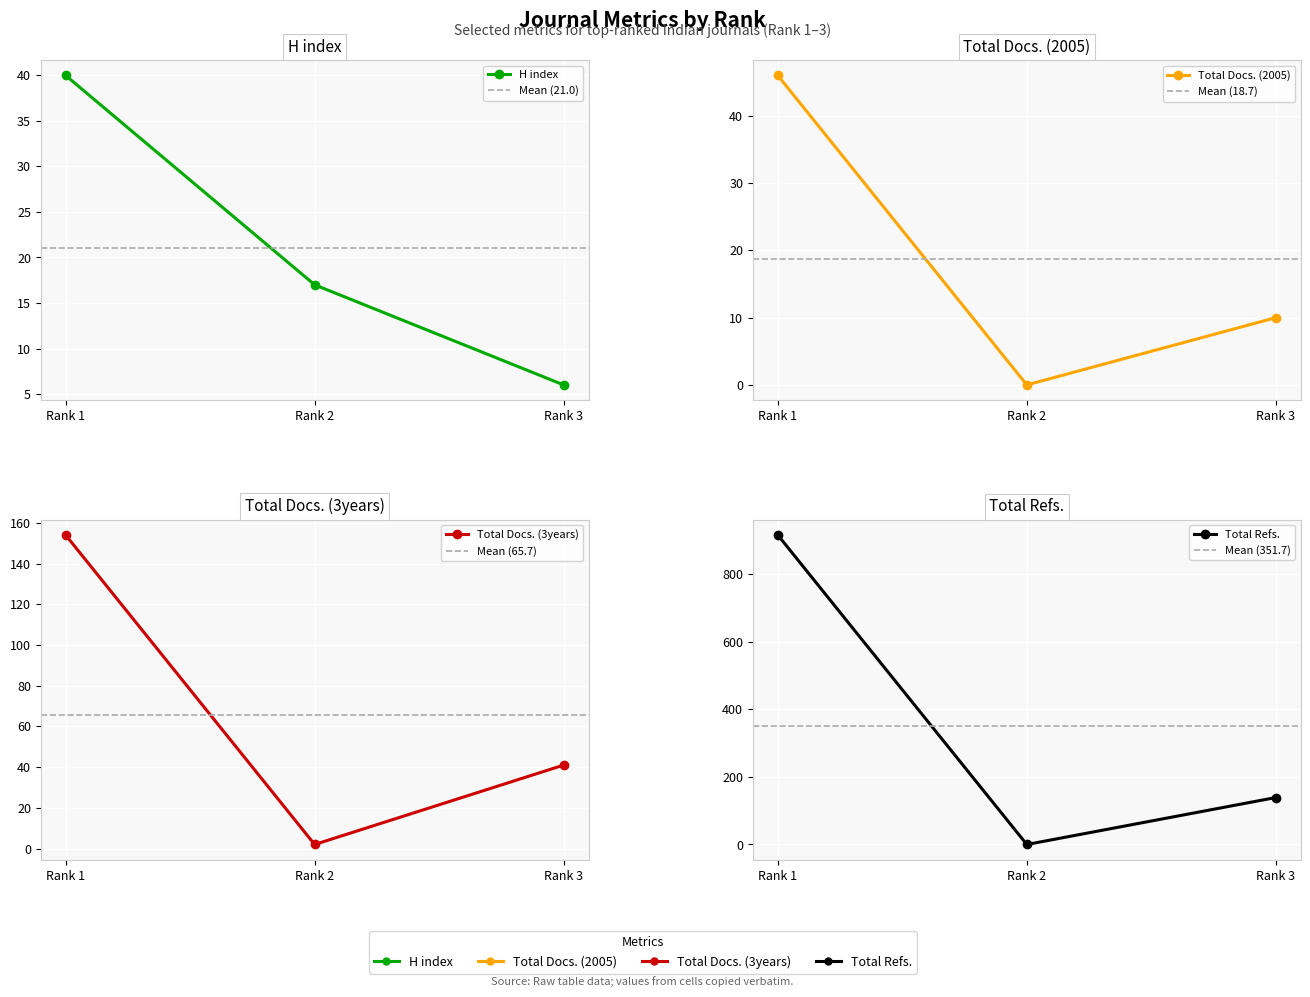

What is the maximum value for Total Refs.?

916